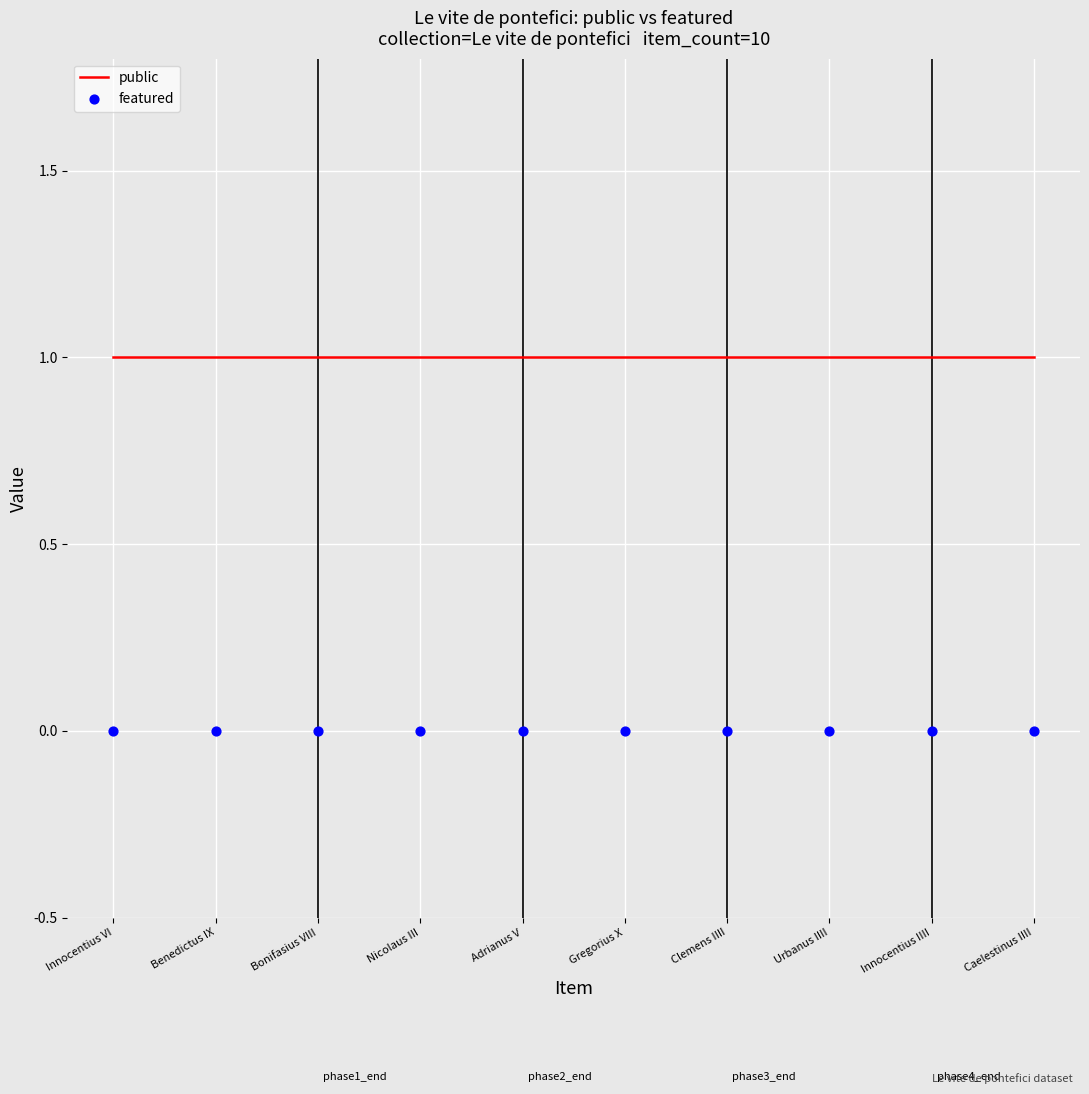

At which category is the sum across all series the highest?

Innocentius VI